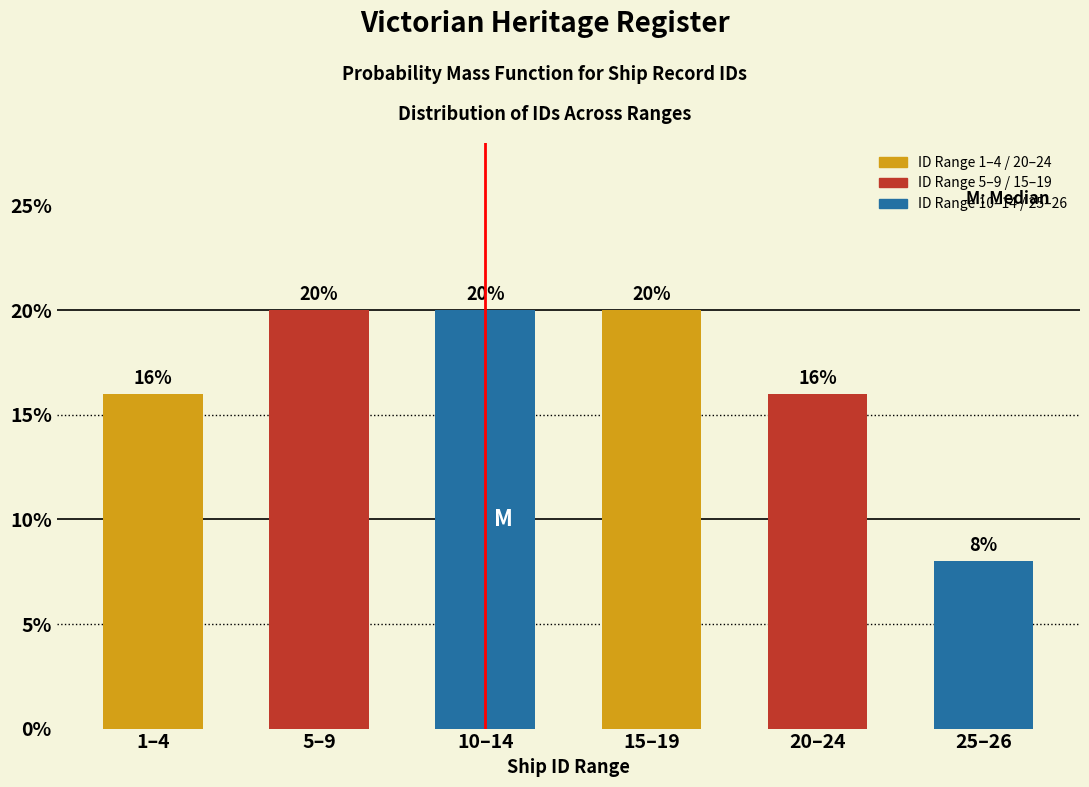

Reading left to right, what are all the values shown in this chart?

1–4=16	5–9=20	10–14=20	15–19=20	20–24=16	25–26=8